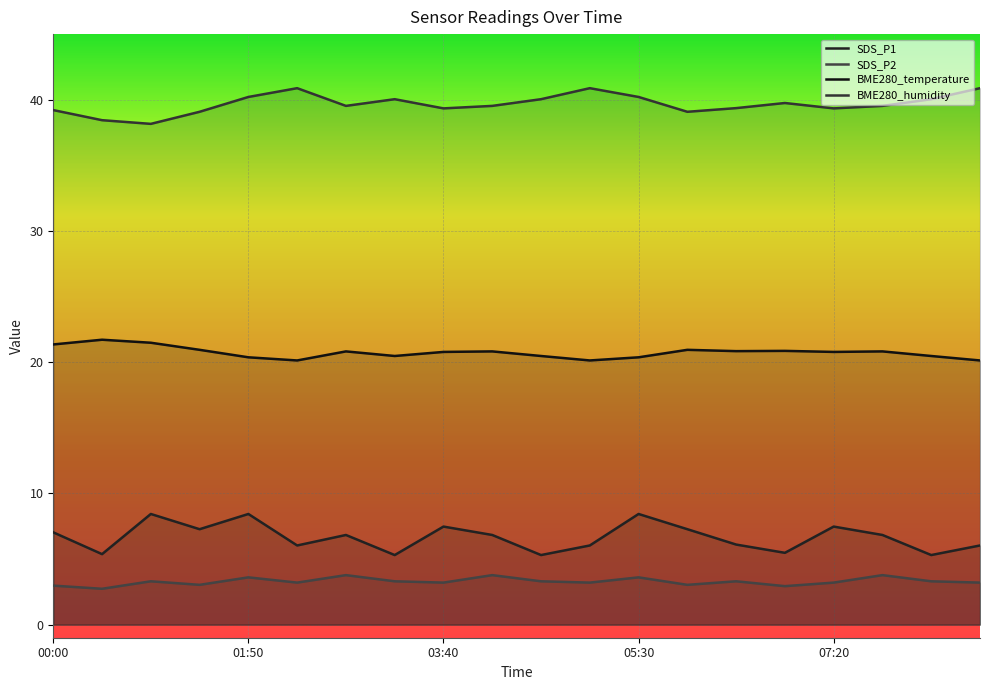

Which category has the lowest value in the BME280_humidity series?

00:55